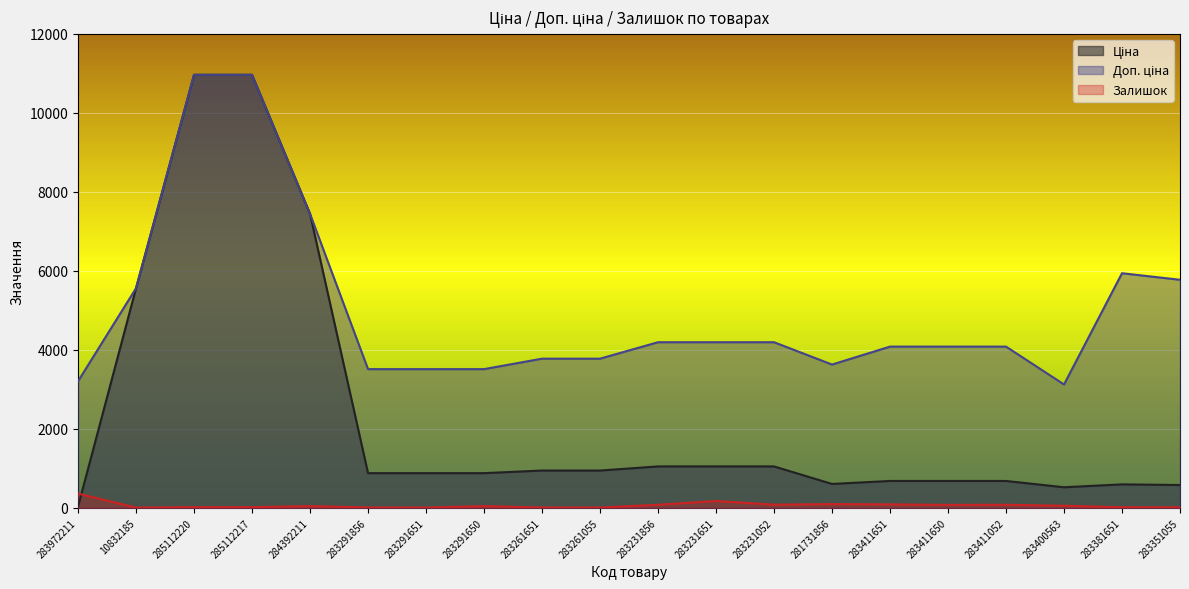

What is the maximum value for Залишок?

360.0